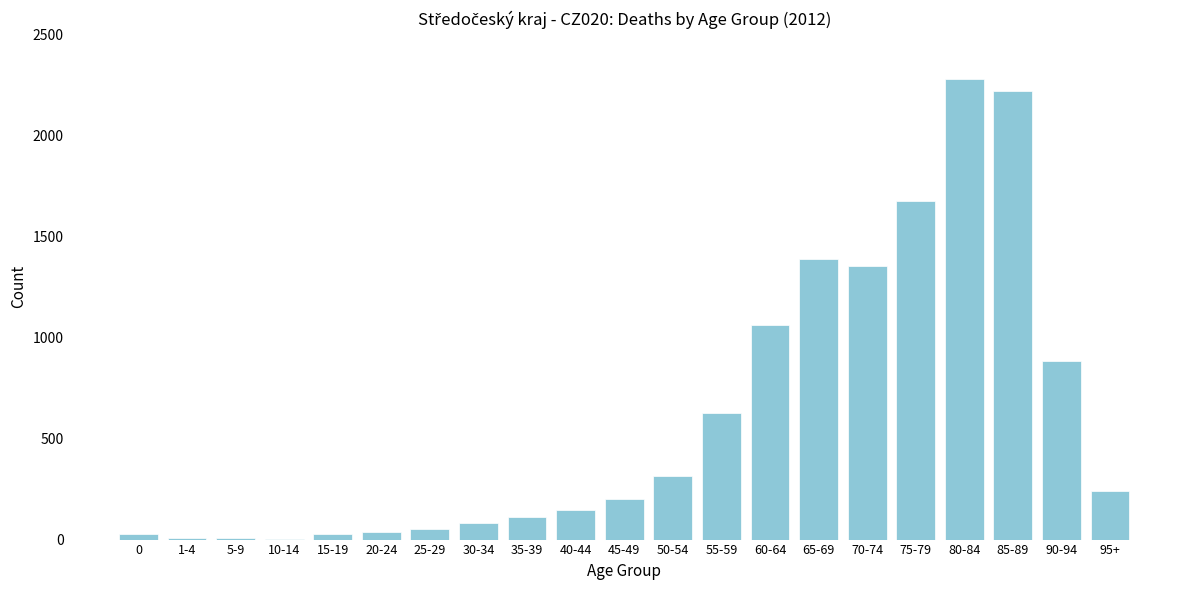

True or false: the data shows 627 at 55-59.

True